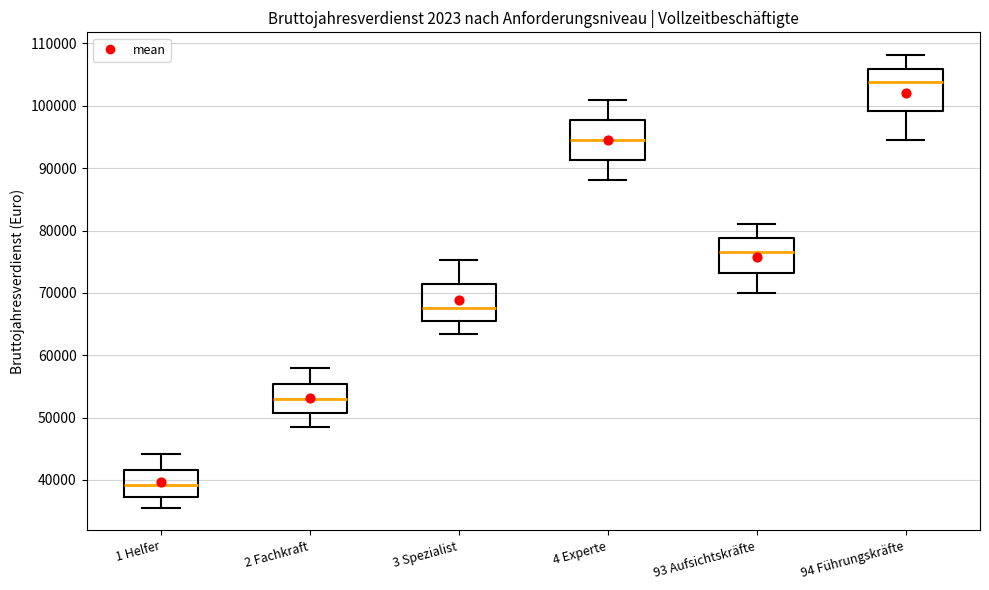

Which box's median line is the lowest?

1 Helfer